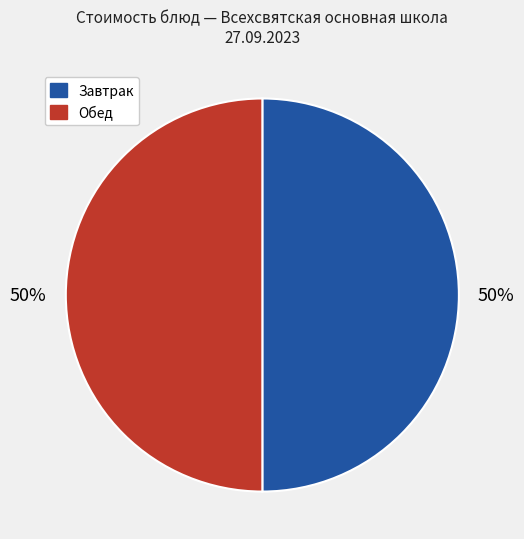

How many segments does this pie chart have?

2